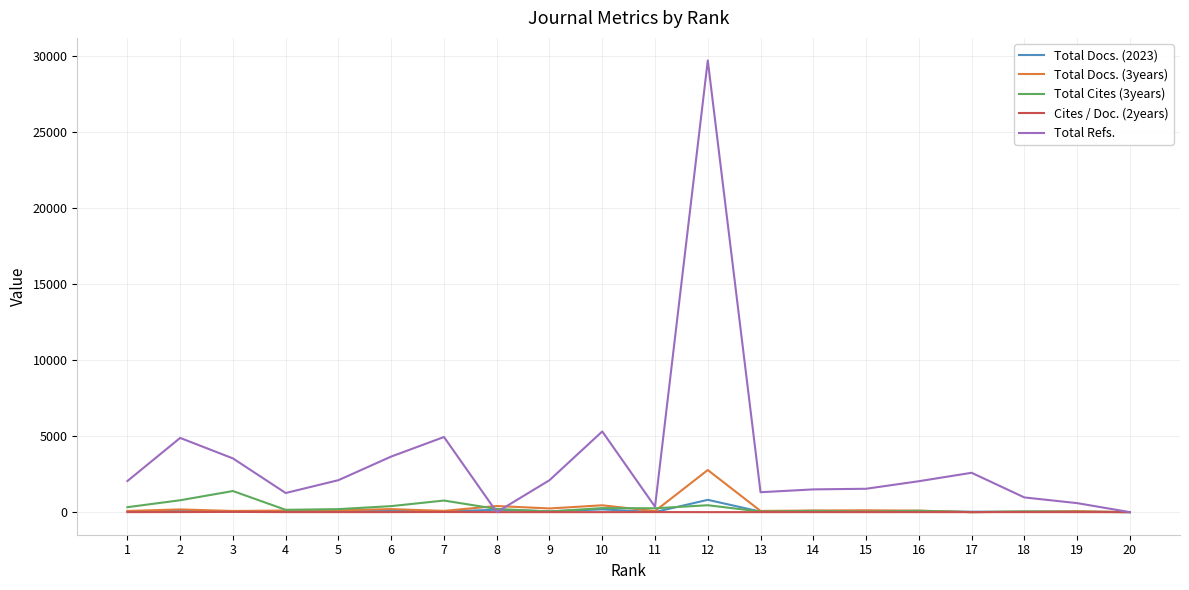

Is the value of Total Refs. at 9 greater than the value of Total Docs. (2023) at 17?

Yes